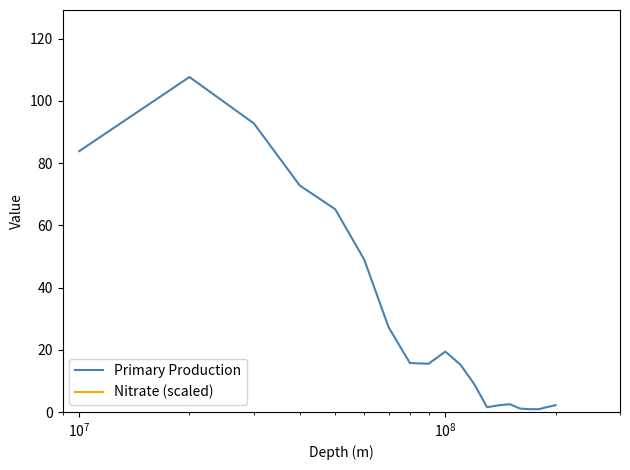

The value of Nitrate (scaled) at 12 is 139915.3. True or false?

False